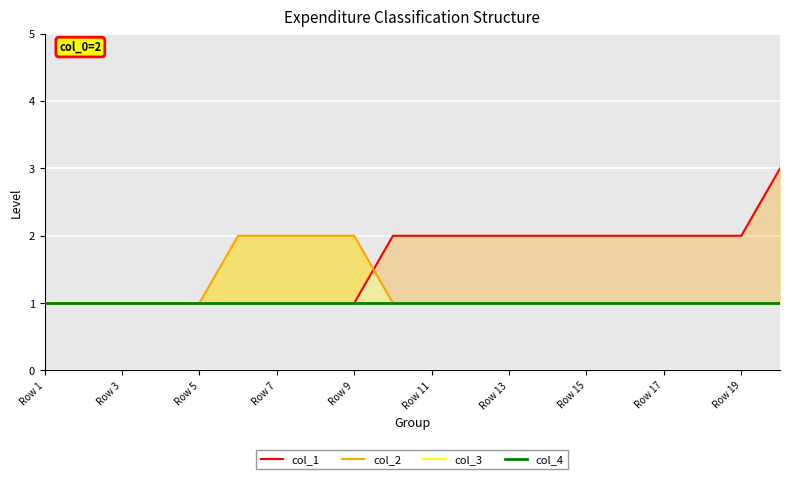

How many lines are shown in the chart?

4